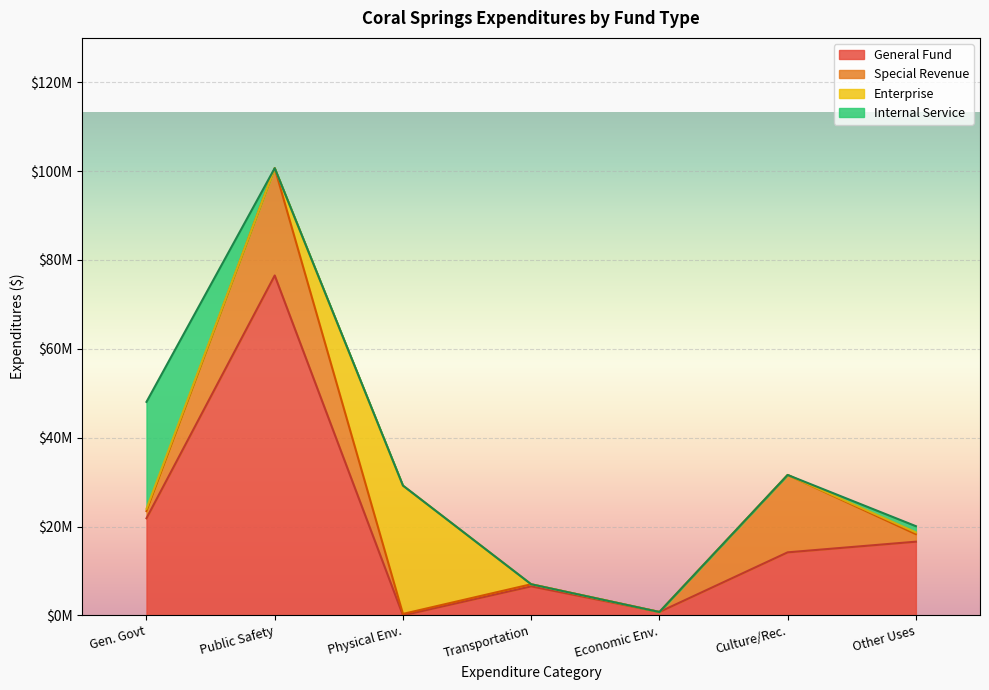

Is the value of Culture / Recreation at Public Safety greater than the value of General Government Services at Other Uses?

No